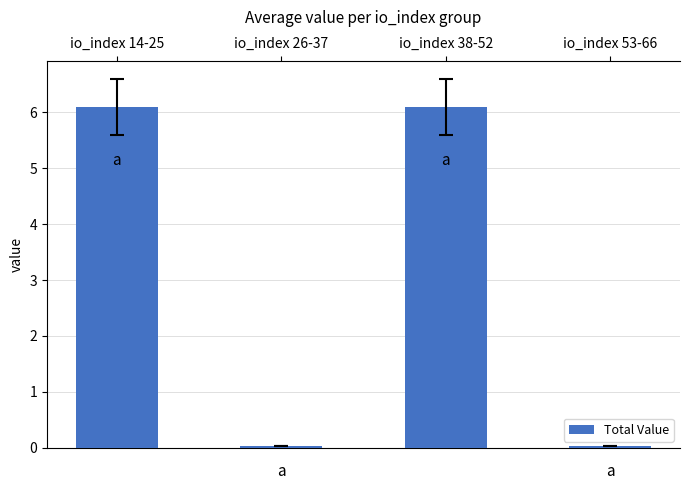

Count the number of values greater than 6.

2